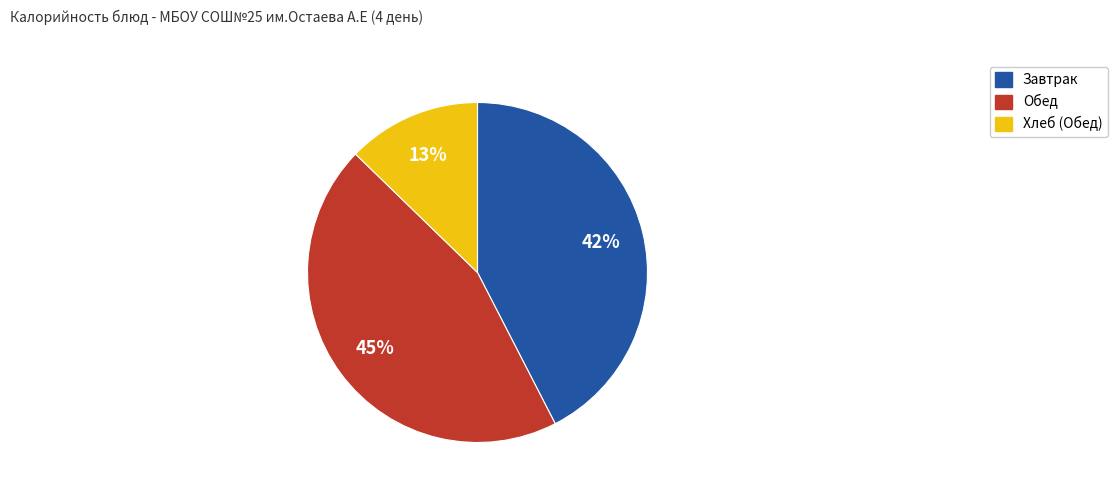

Is there a majority slice in this chart?

No